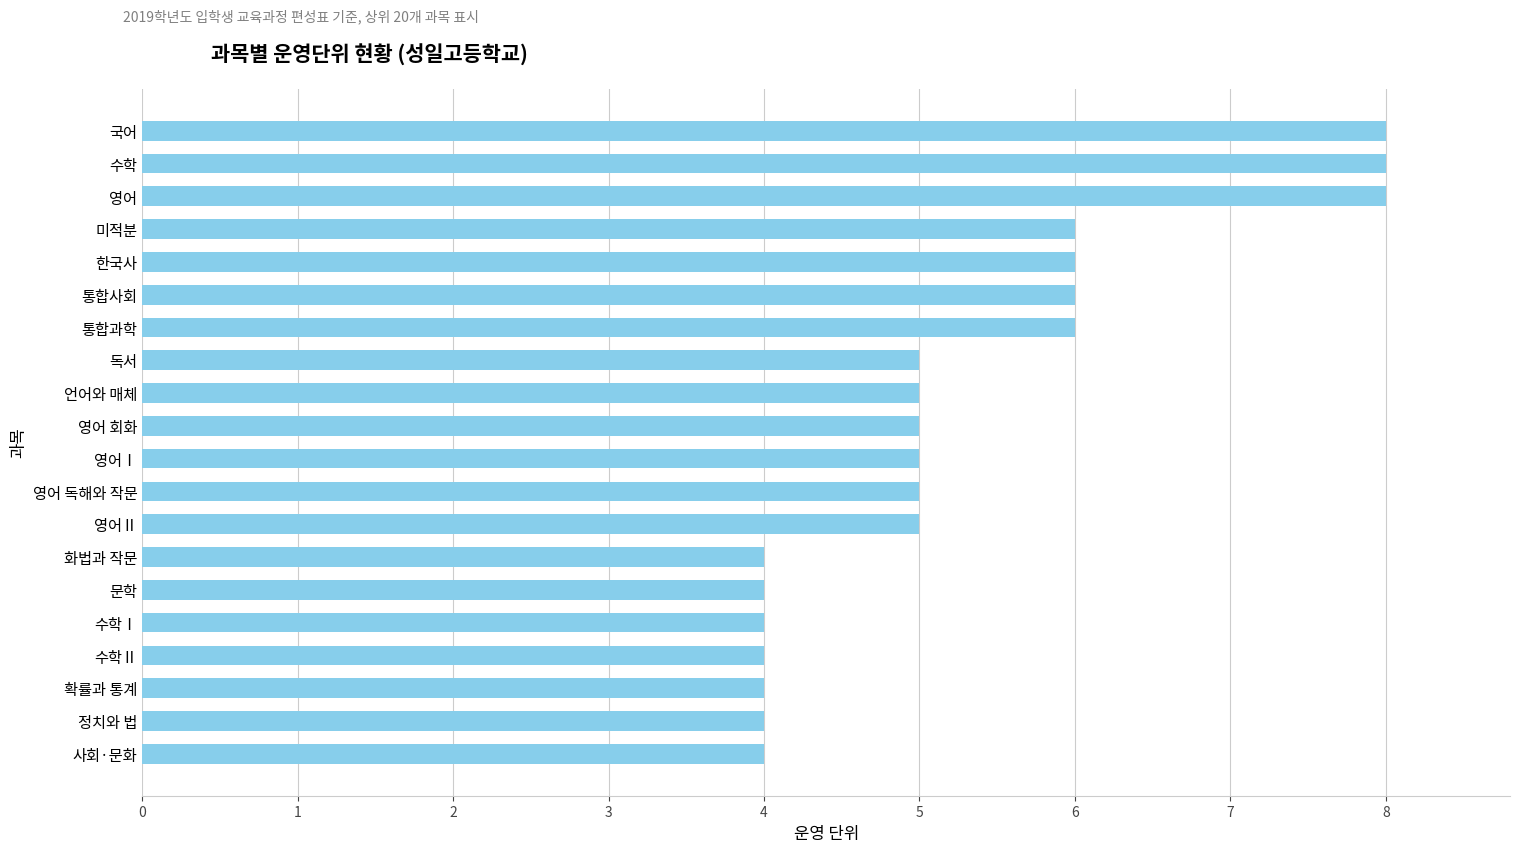

Read the value at 통합사회.

6